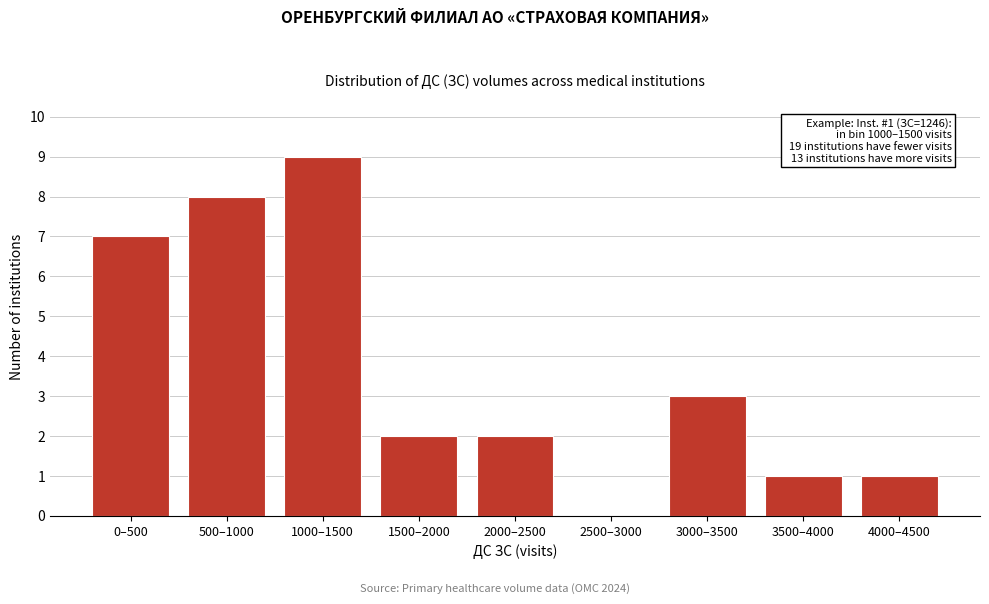

Reading left to right, what are all the values shown in this chart?

0–500=7	500–1000=8	1000–1500=9	1500–2000=2	2000–2500=2	2500–3000=0	3000–3500=3	3500–4000=1	4000–4500=1